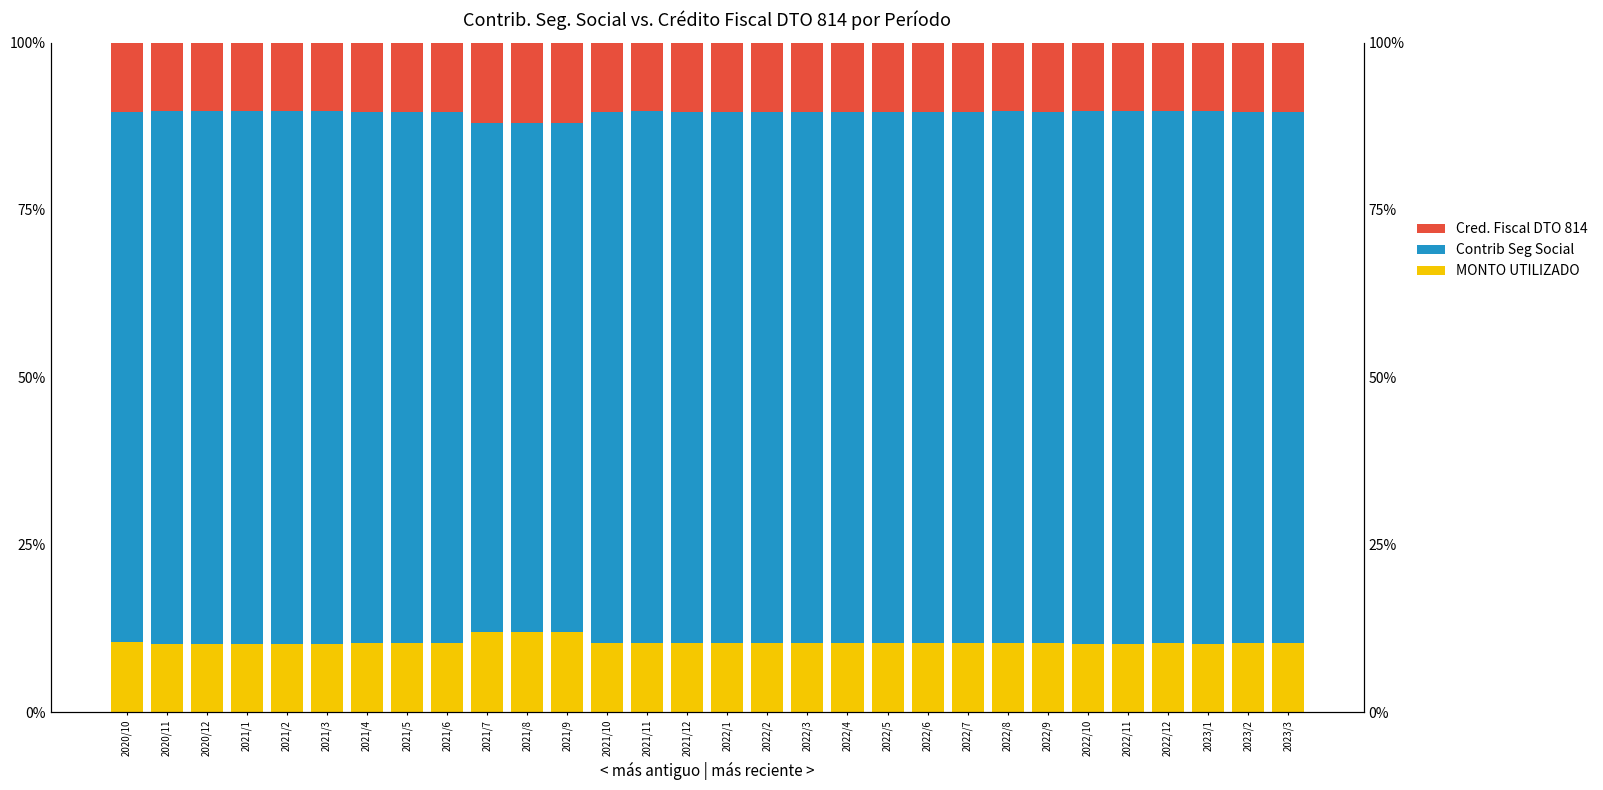

What is the highest value of the Contrib Seg Social series?

79.6